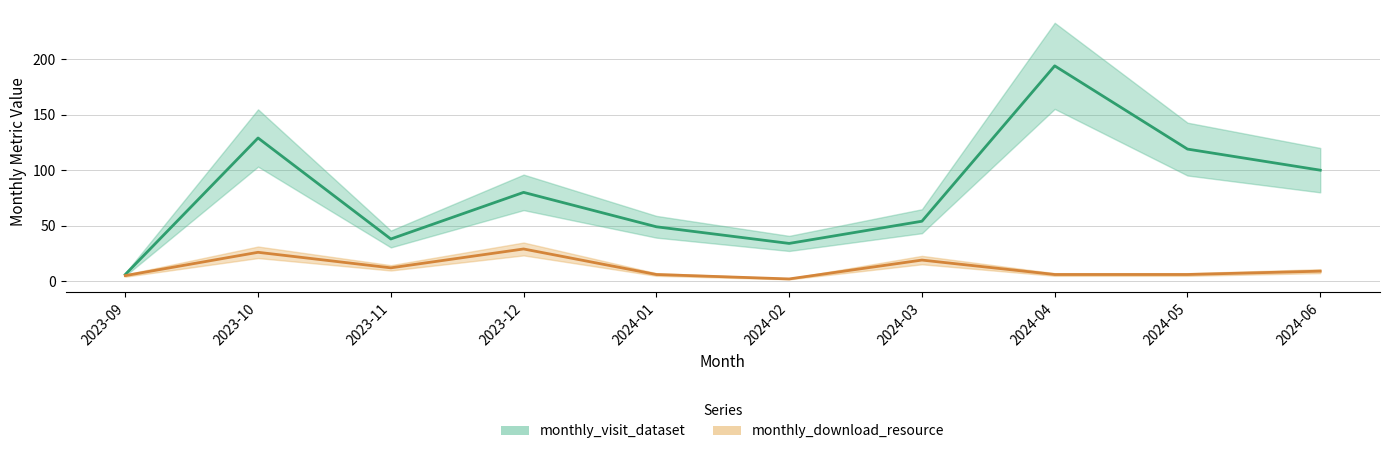

What is the difference between the maximum and minimum values in the monthly_visit_dataset series?

188